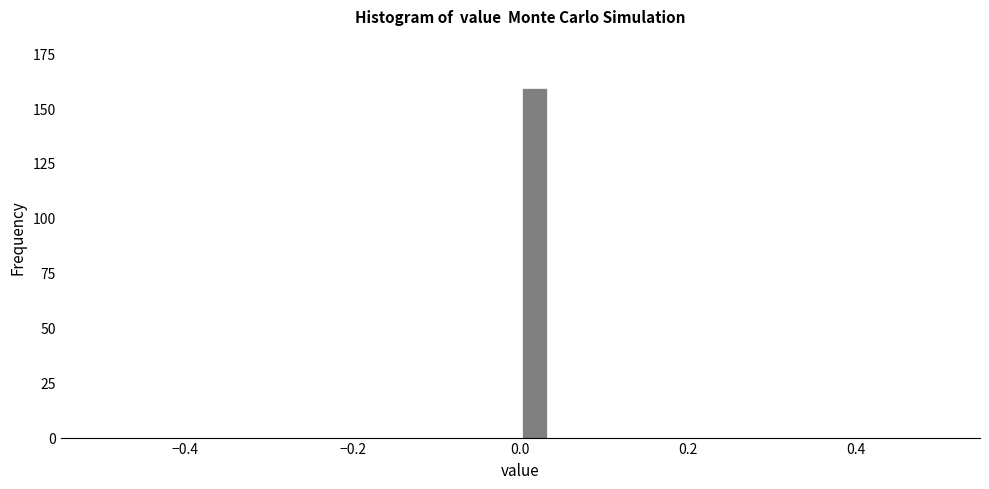

Read against the x-axis, roughly where is the centre of the tallest bar?

0.02